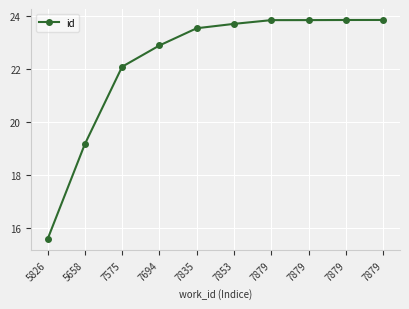

Is this an area chart (filled region under the line)?

No